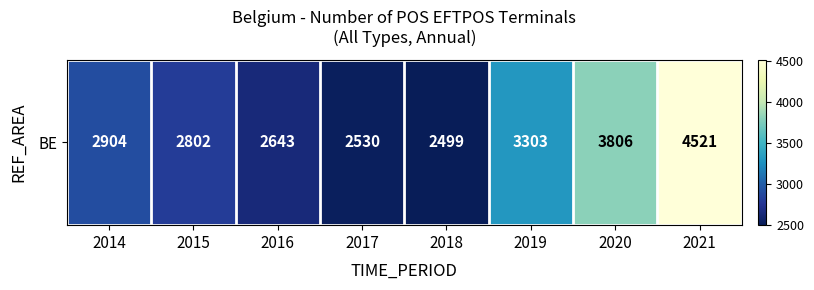

Reading left to right, extract all data points from this chart.

2014=2904	2015=2802	2016=2643	2017=2530	2018=2499	2019=3303	2020=3806	2021=4521